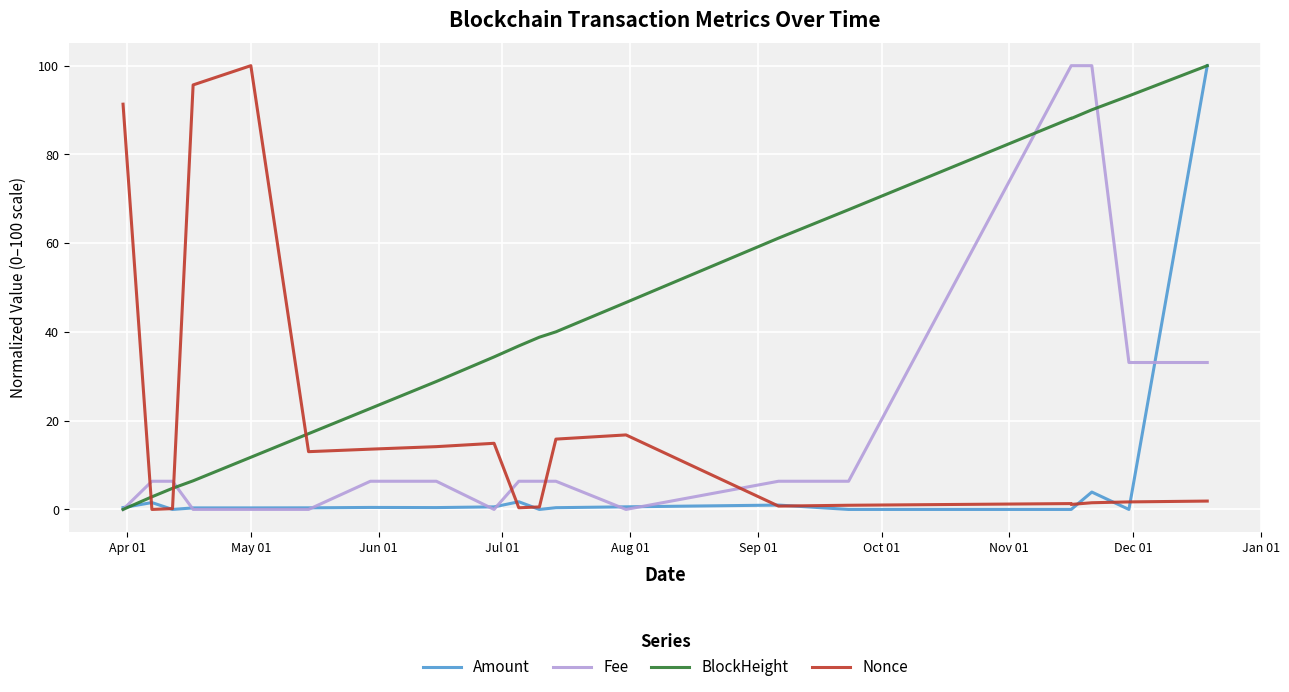

At how many categories does at least one series exceed 55?

10